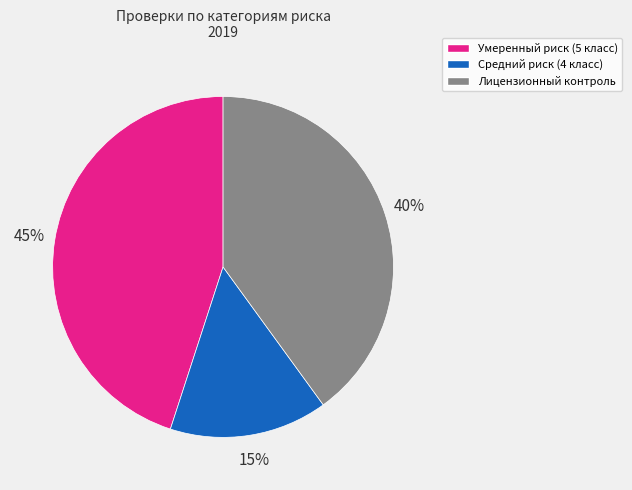

Do Умеренный риск (5 класс) and Лицензионный контроль together represent more than half of the pie?

Yes